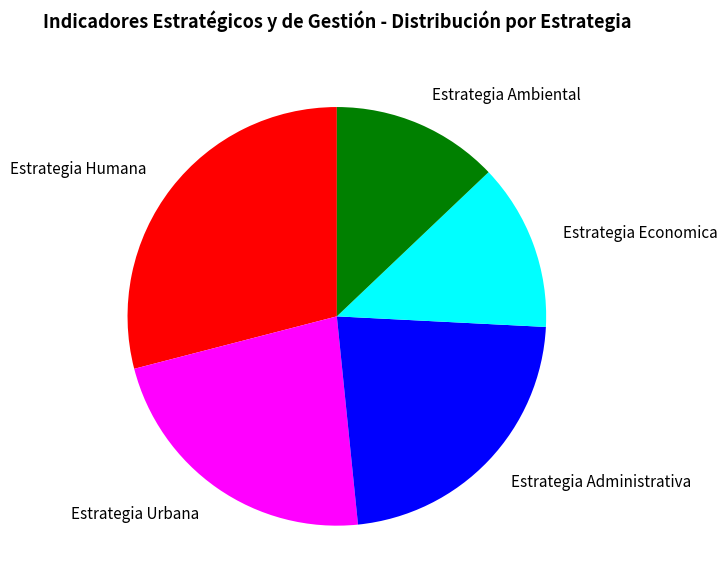

How many segments does this pie chart have?

5